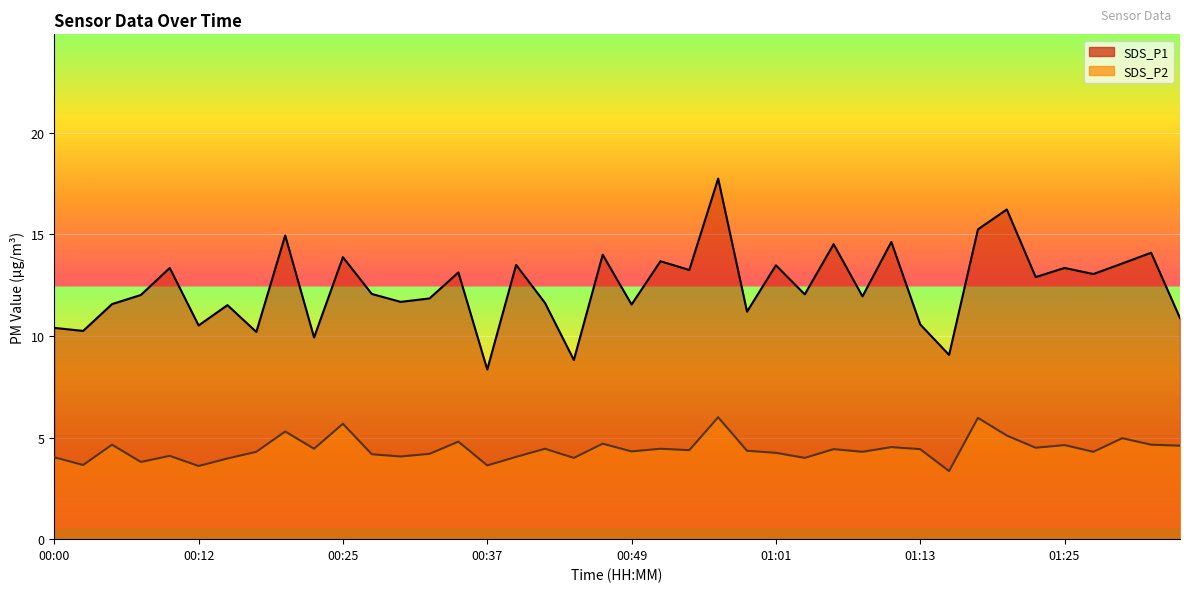

Is it true that SDS_P1 equals 11.5 at 00:15?

True